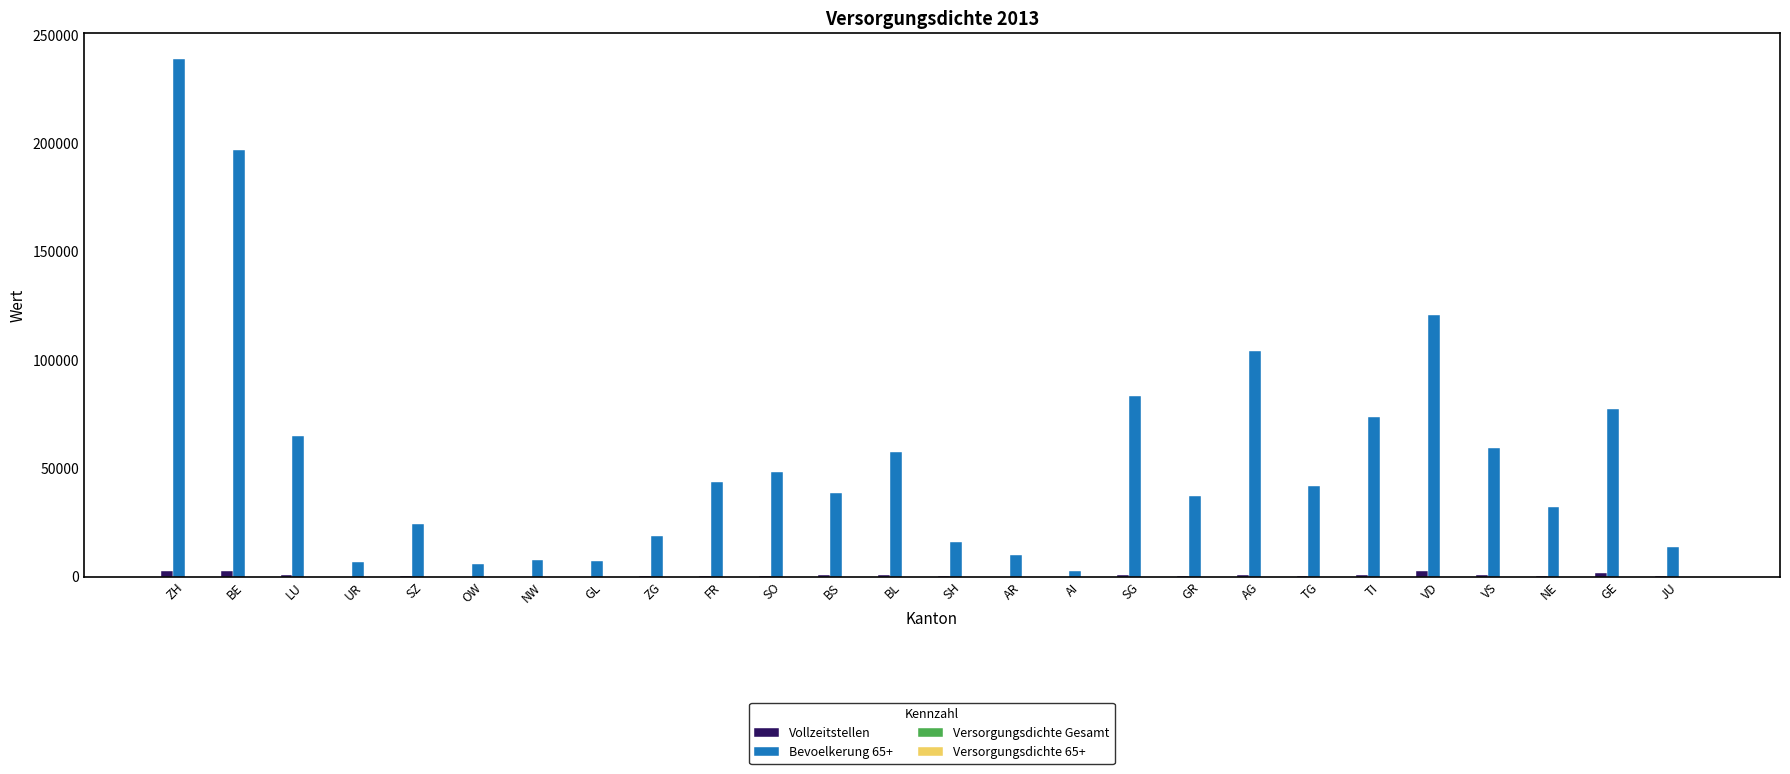

True or false: Bevoelkerung 65+ has a value of 107445.5 at GE.

False